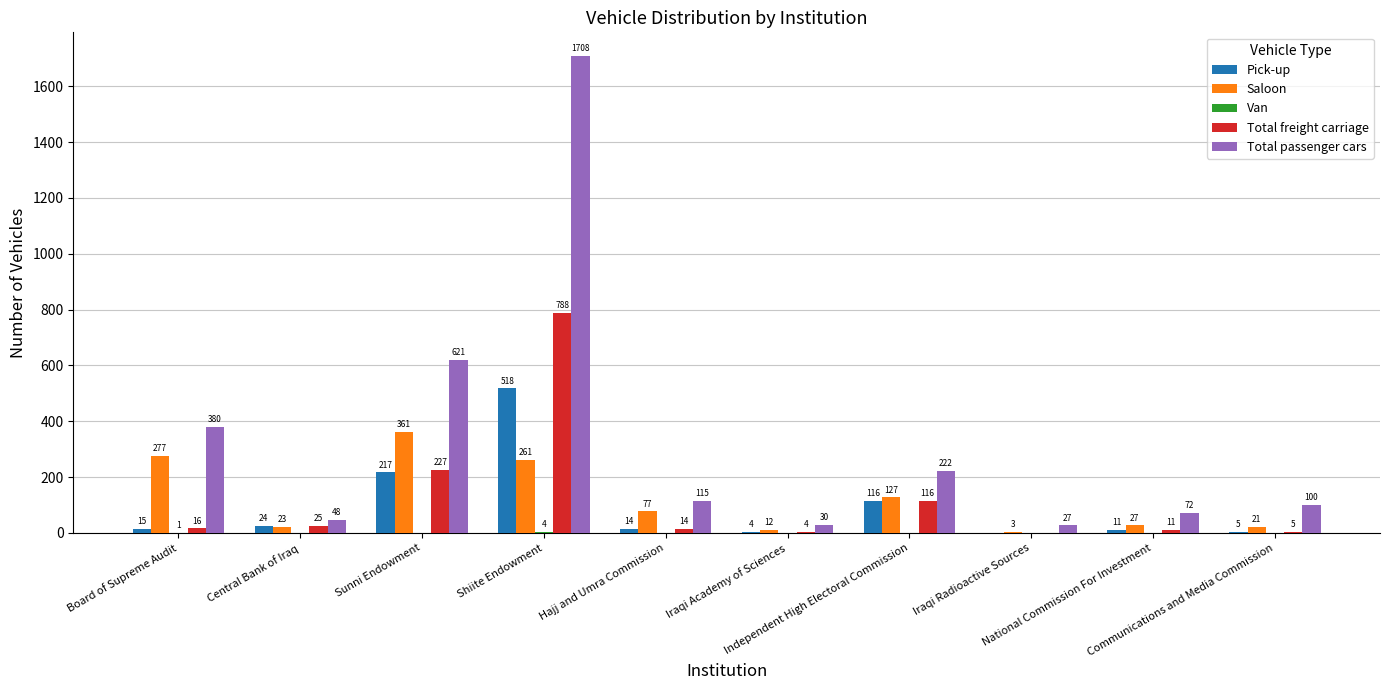

What is the sum of all Pick-up values?

924